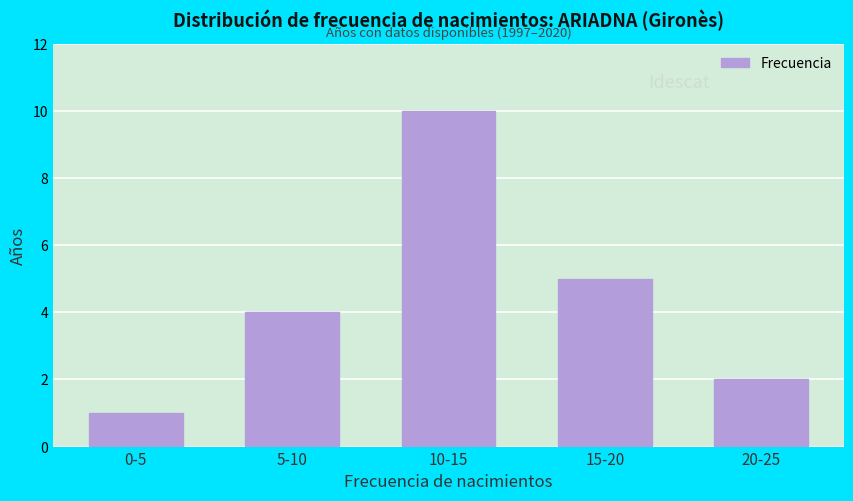

Reading left to right, list all the values displayed in this chart.

1	4	10	5	2